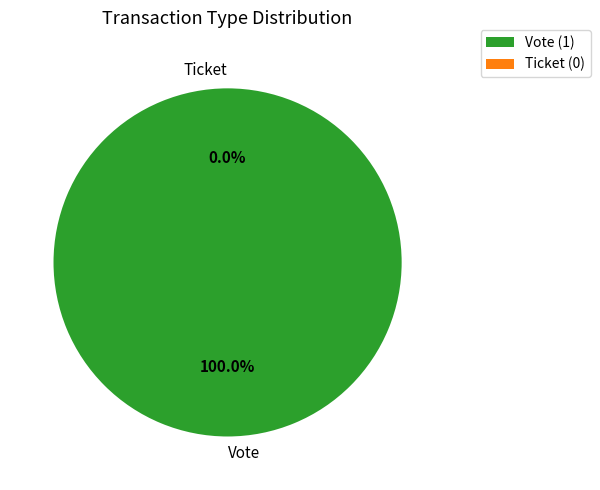

How much of the chart is everything except Ticket?

100.0%